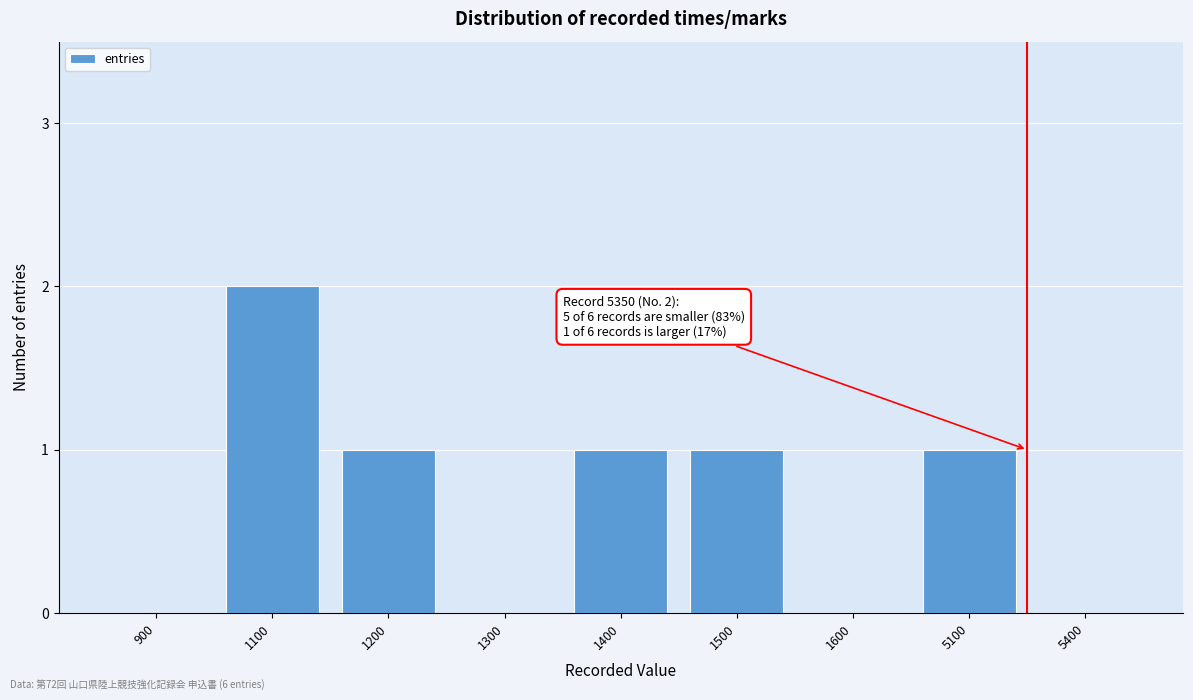

Reading left to right, extract all data points from this chart.

900=0	1100=2	1200=1	1300=0	1400=1	1500=1	1600=0	5100=1	5400=0